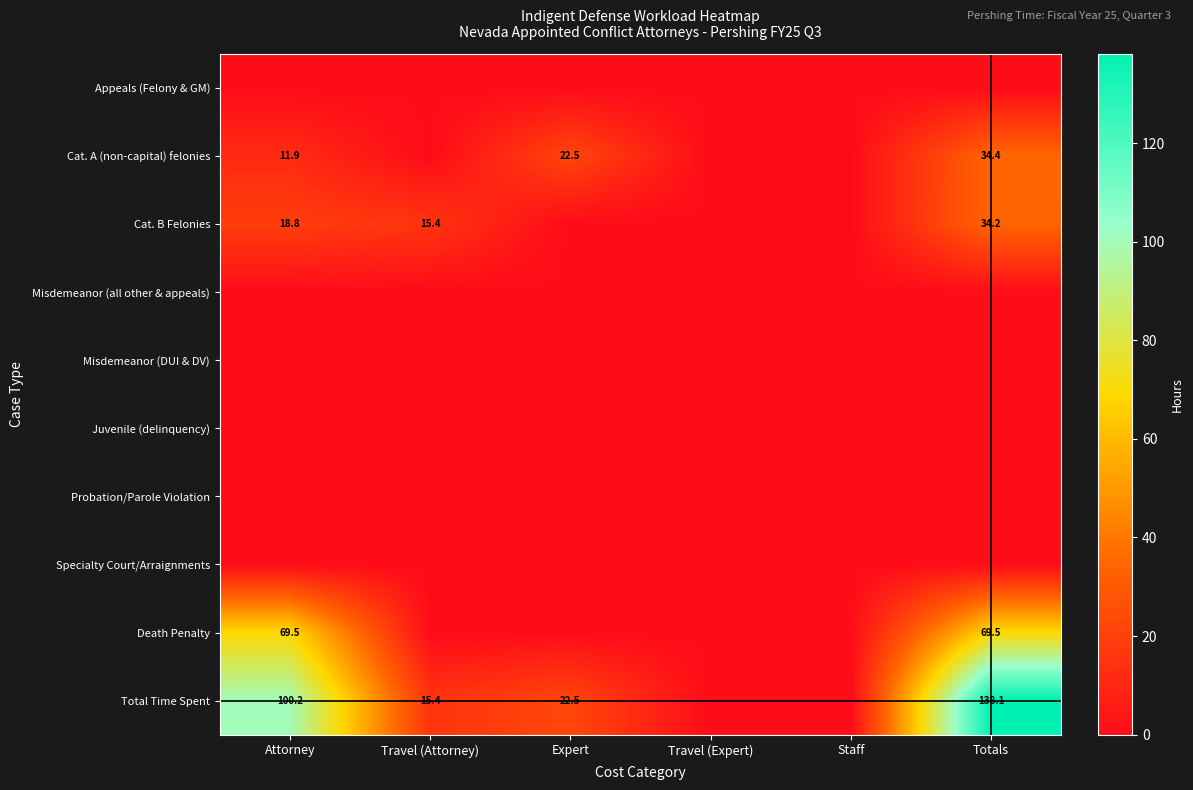

True or false: Cat. A (non-capital) felonies has a value of 49.9 at Totals.

False